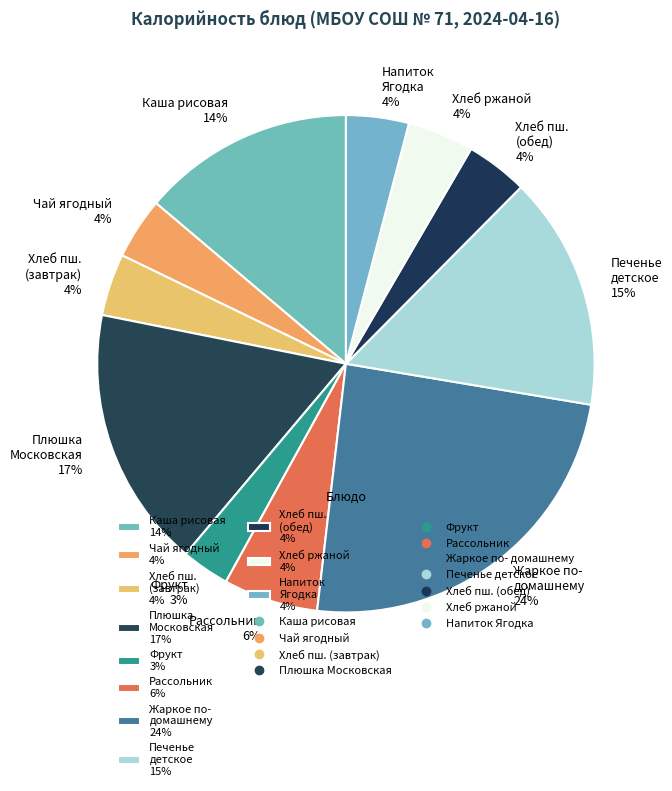

The Плюшка Московская 17% slice represents 17% of the pie. True or false?

True